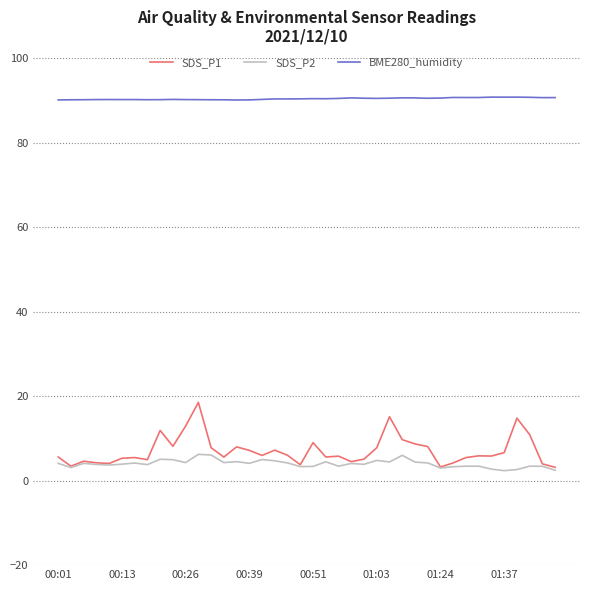

True or false: SDS_P1 and BME280_humidity cross at least once.

False